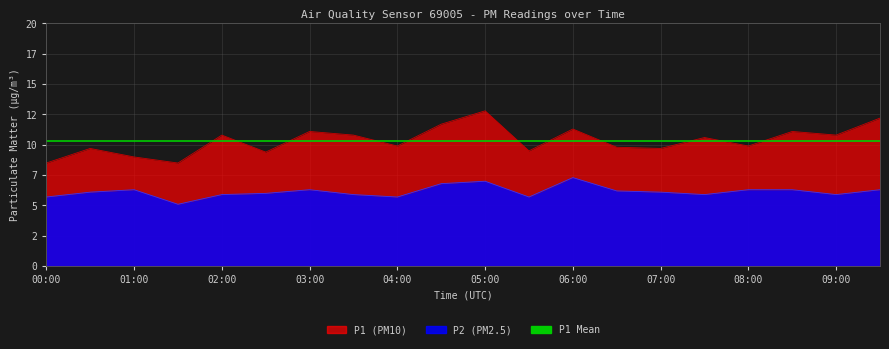

How many interior local valleys does the P2 series have?

5